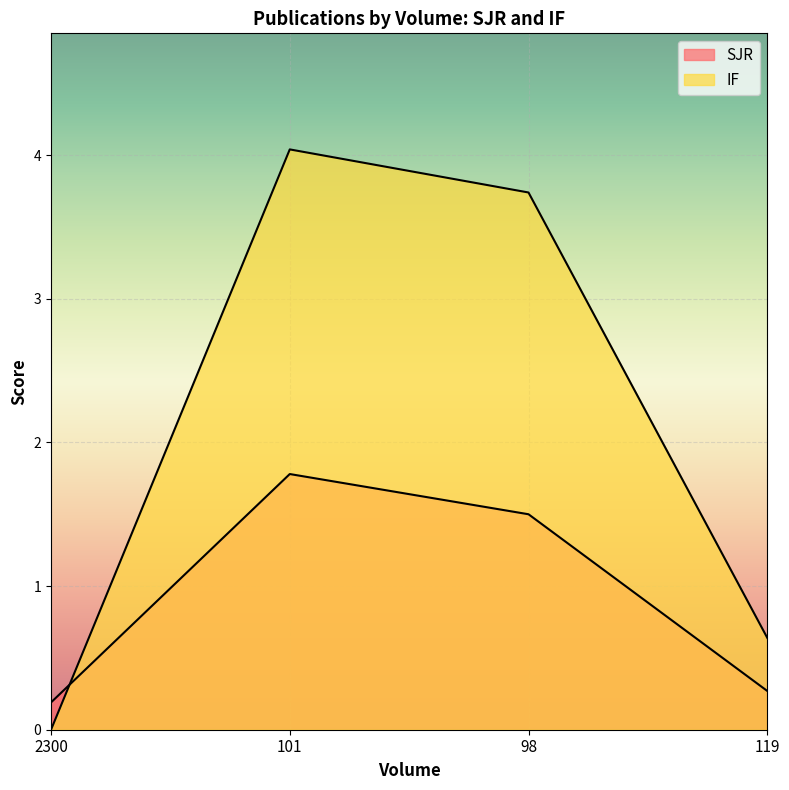

True or false: IF has a value of 1.1 at 119.

False